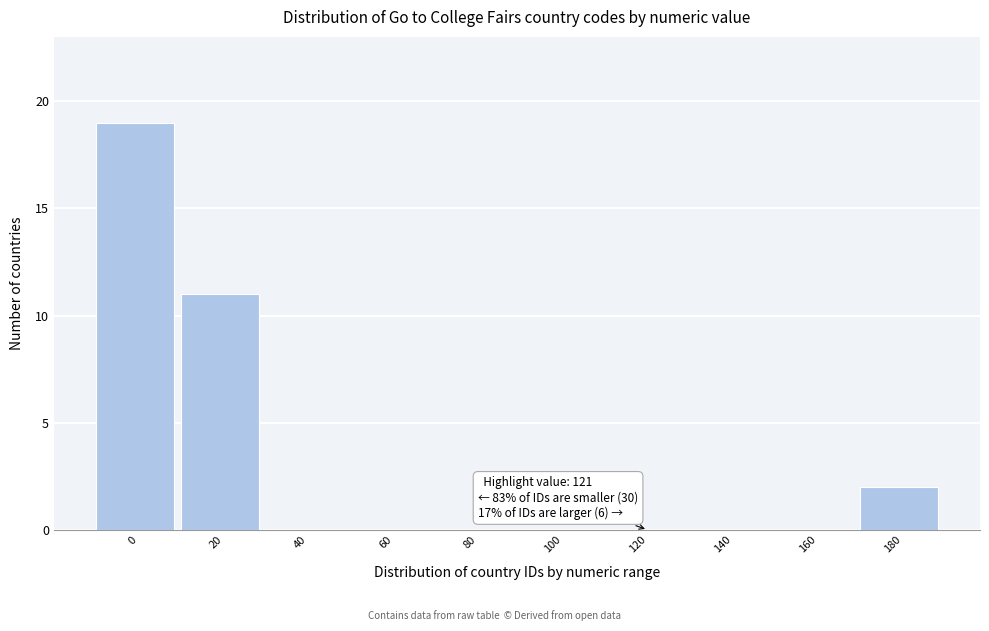

Reading right to left, what are all the values shown in this chart?

180=2	160=0	140=0	120=0	100=0	80=0	60=0	40=0	20=11	0=19